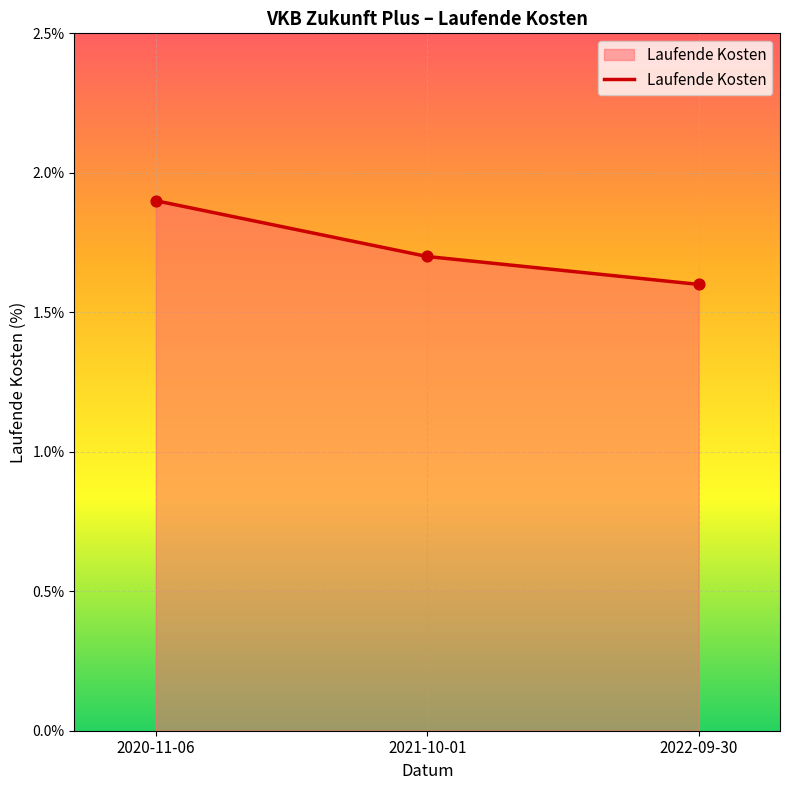

Between 2022-09-30 and 2021-10-01, which is larger?

2021-10-01